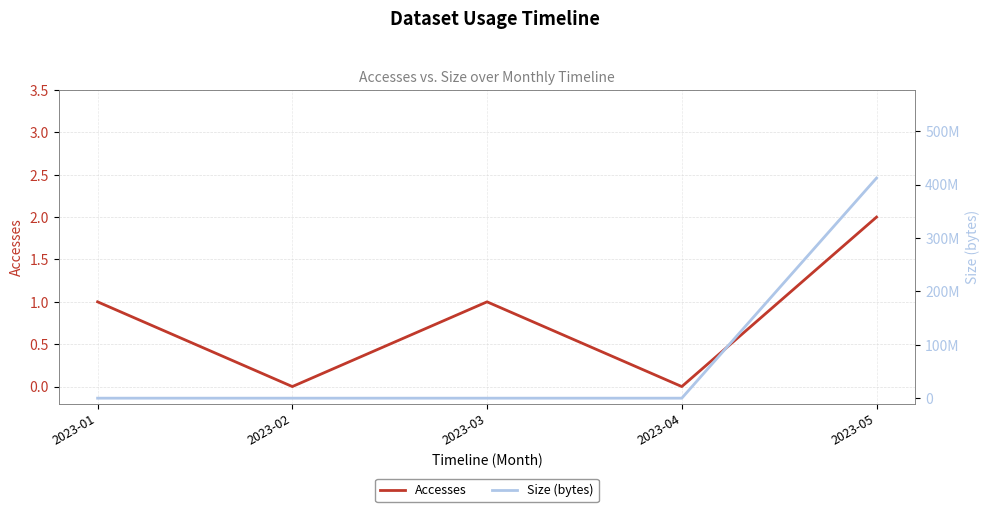

True or false: Accesses and Size (bytes) cross at least once.

False